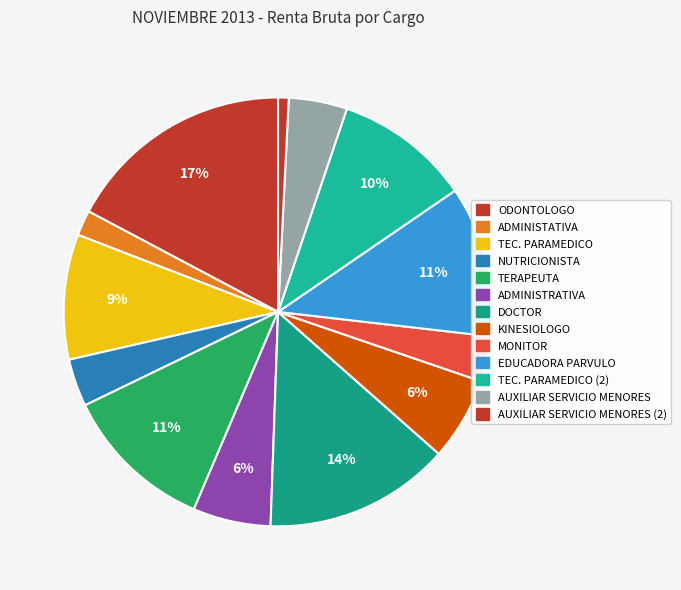

Count the number of slices in the pie.

13